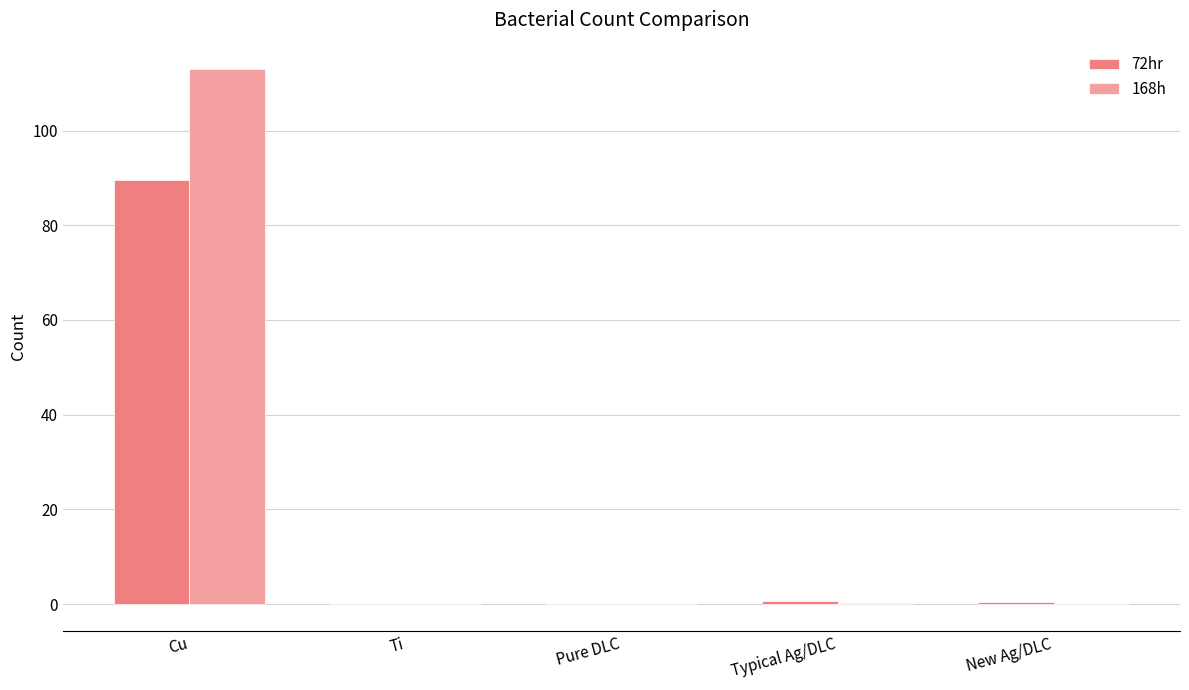

At which category is the sum across all series the highest?

Cu